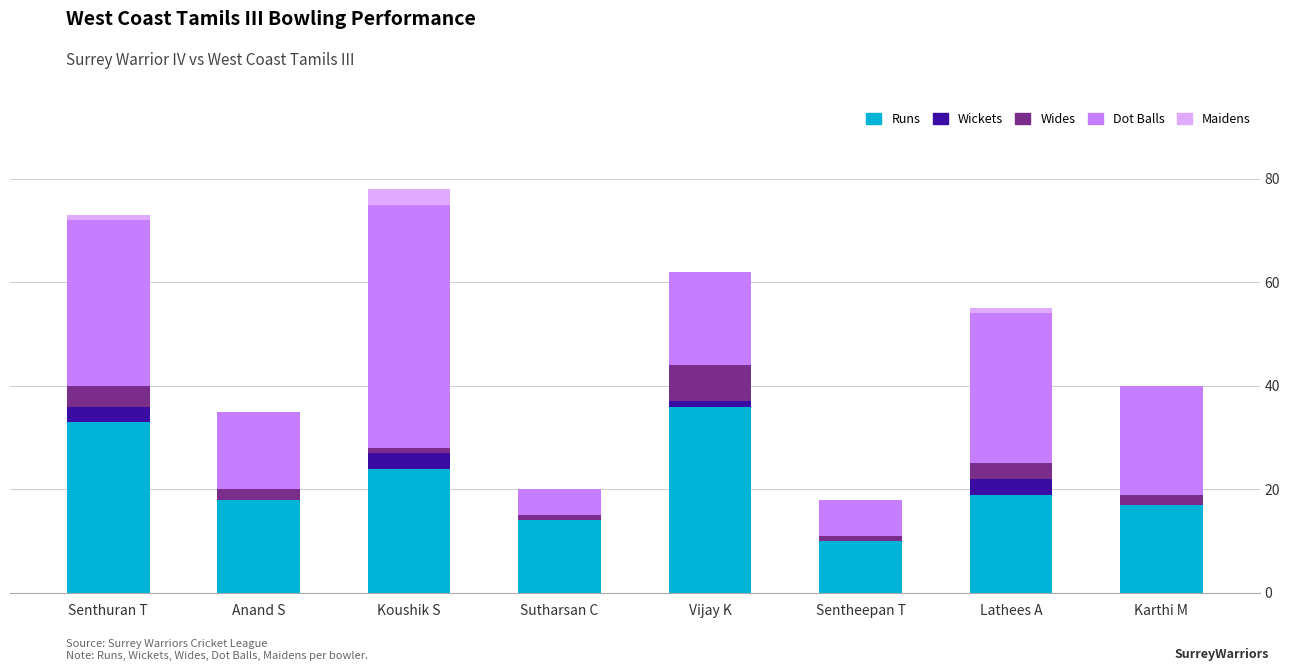

True or false: Runs has a value of 17 at Karthi M.

True